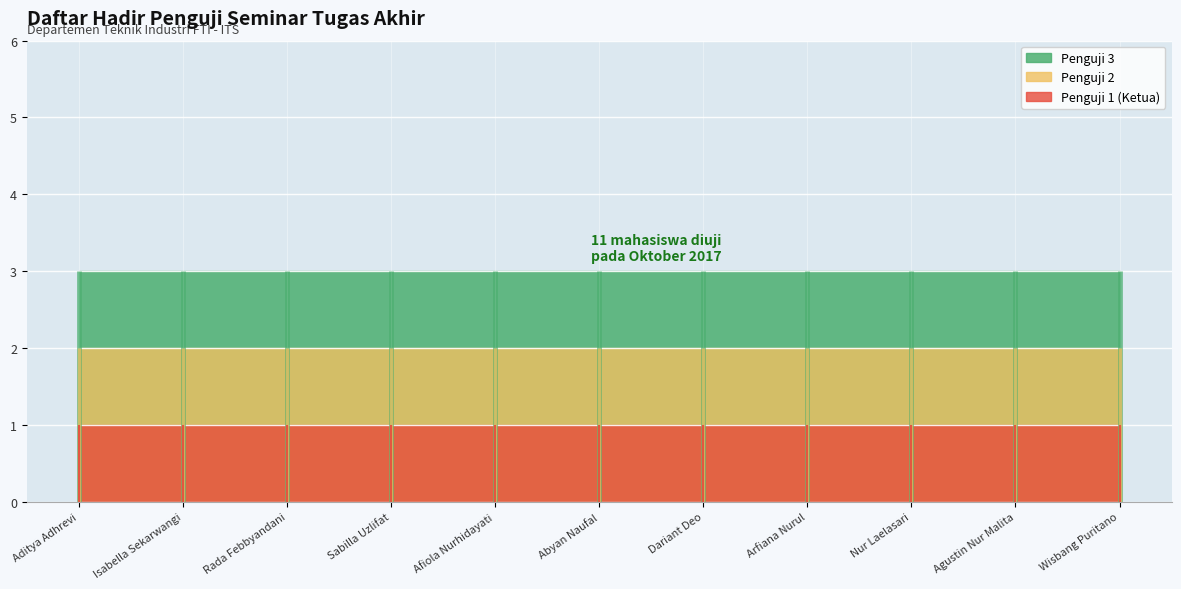

True or false: Penguji 3 has a value of 2 at Afiola Nurhidayati.

False